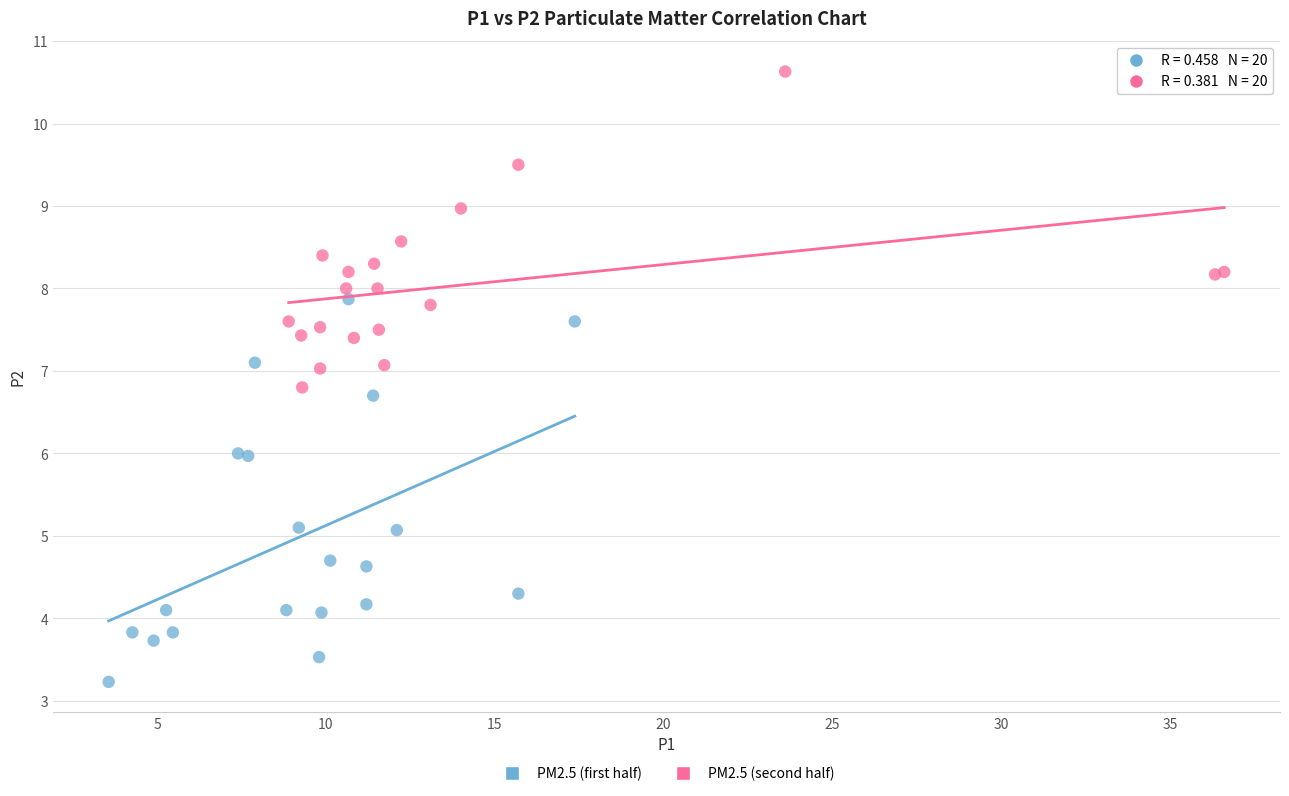

Which series has the widest spread of Y values?

PM2.5 (first half)